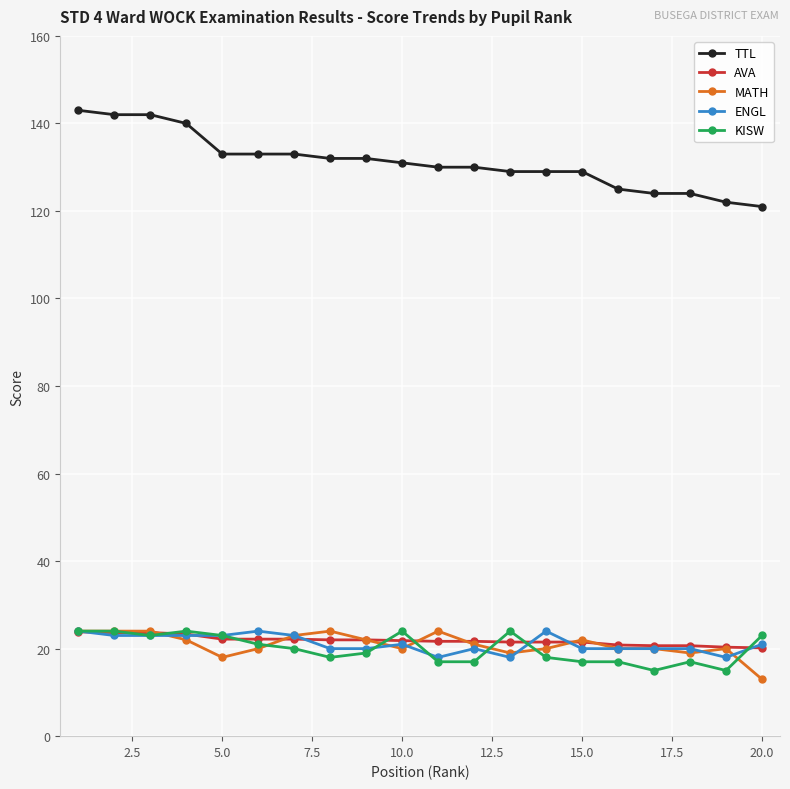

At how many categories does at least one series exceed 115?

20